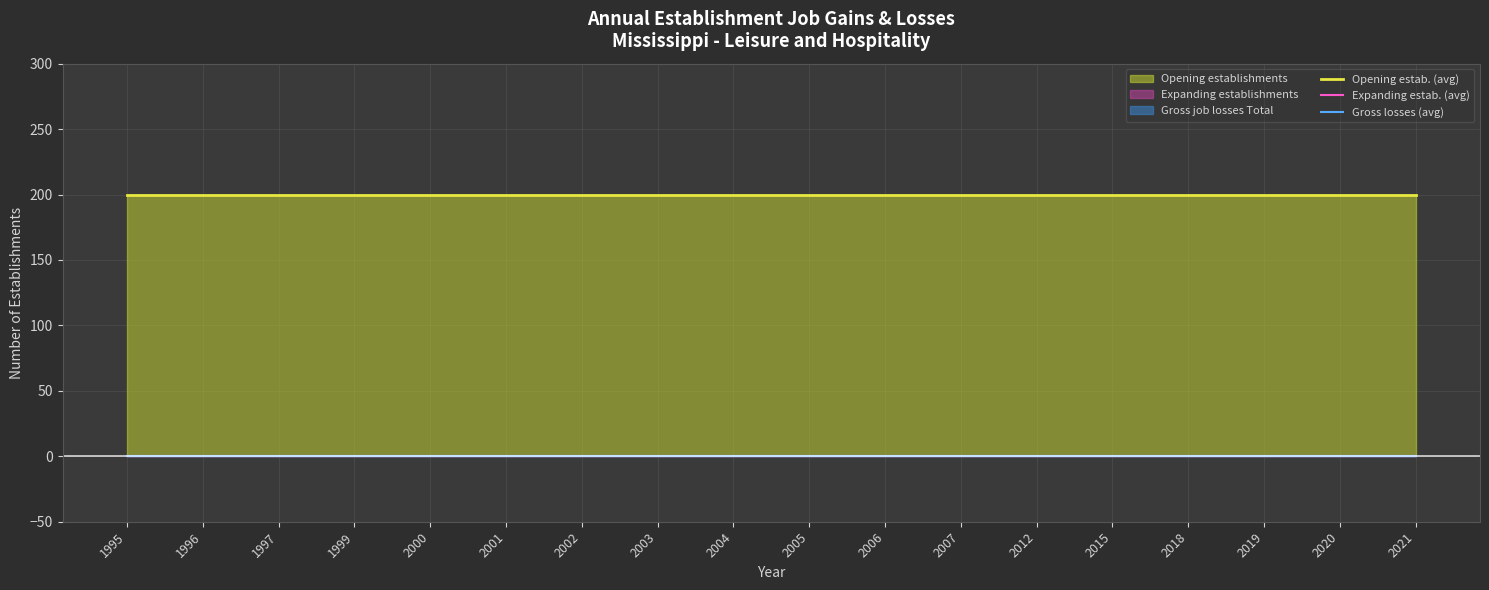

Read the Opening estab. (avg) value at 2007.

200